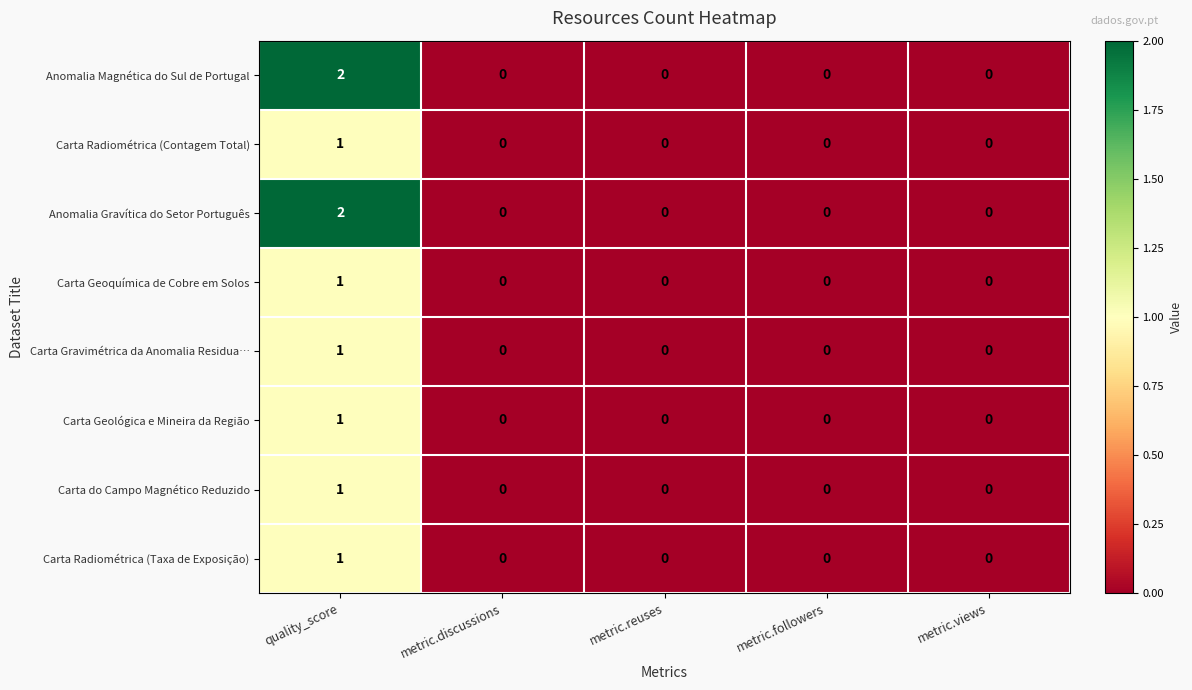

At which category is the sum across all series the highest?

quality_score